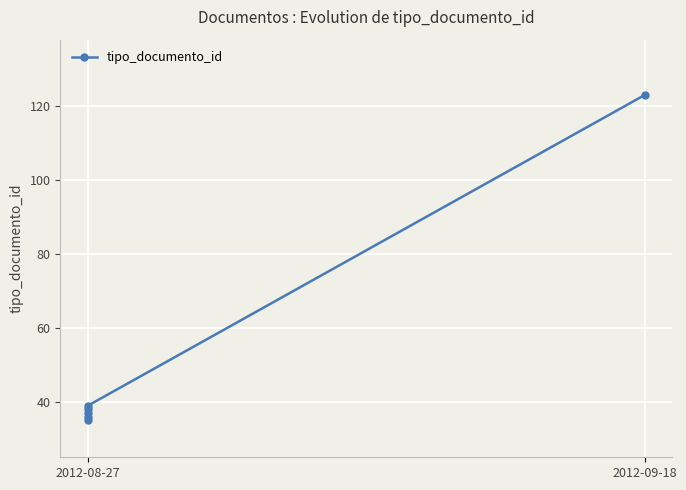

What is the value of the 5th point from the left?

39